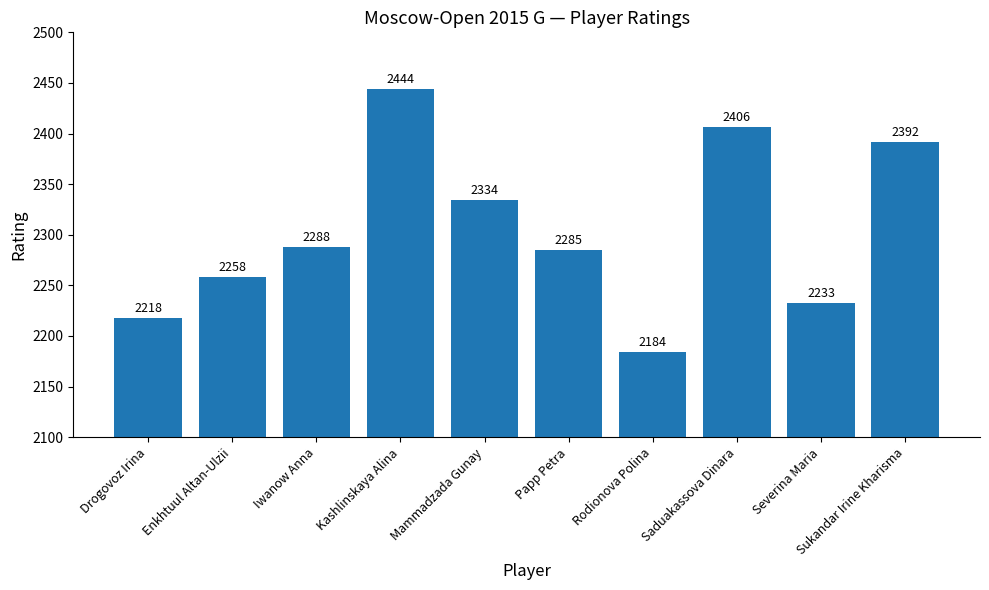

What is the label of the 1st bar from the right?

Sukandar Irine Kharisma